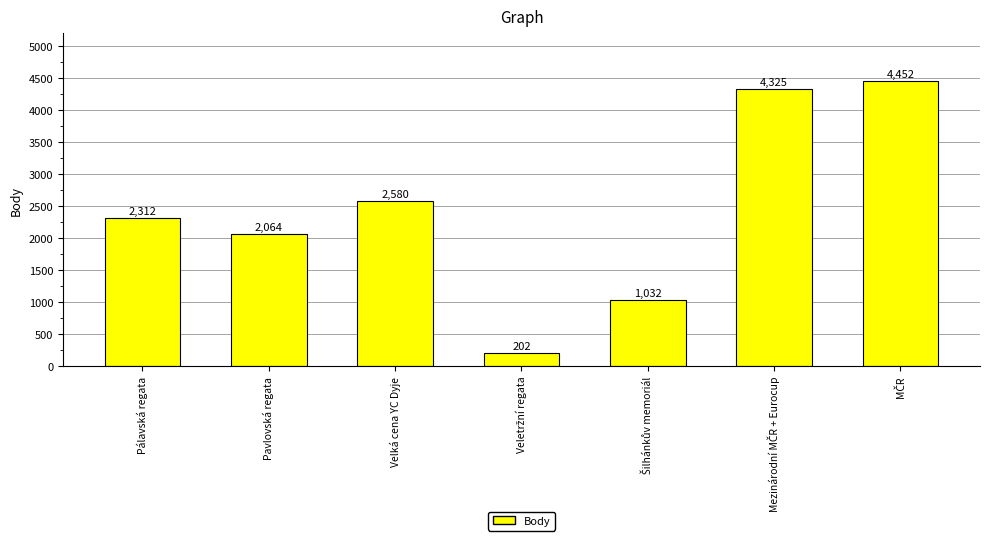

The value at Pálavská regata is 2312. True or false?

True